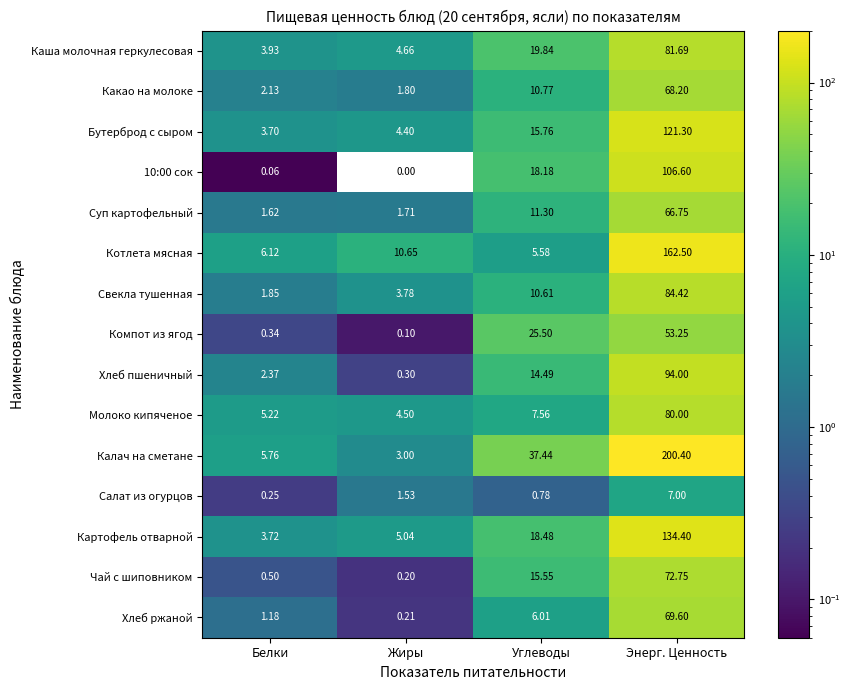

List the labels in order of Свекла тушенная value, largest first.

Энерг. Ценность, Углеводы, Жиры, Белки